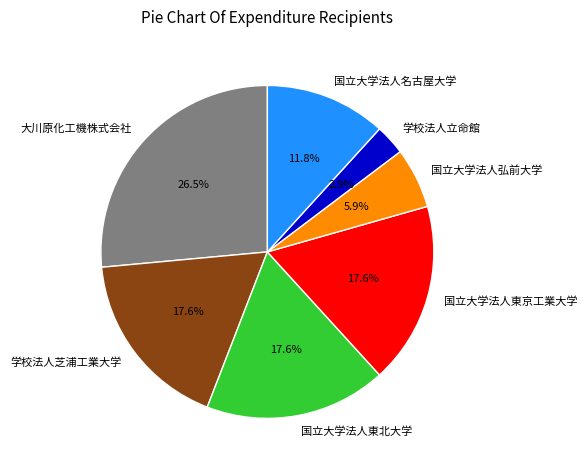

Is it true that 国立大学法人弘前大学 is 18% of the pie?

False